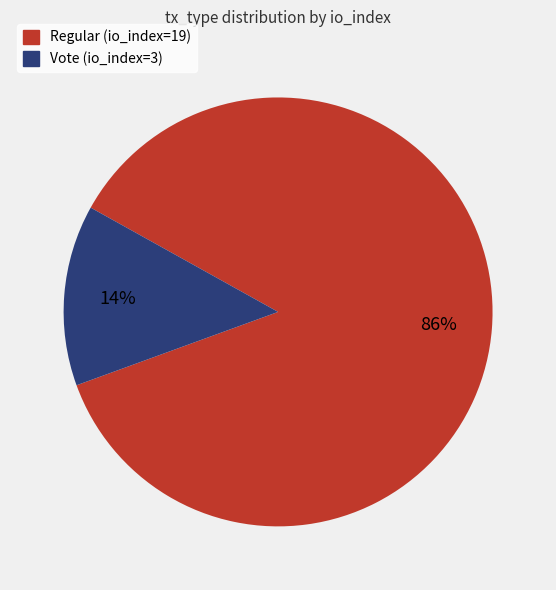

How many segments does this pie chart have?

2